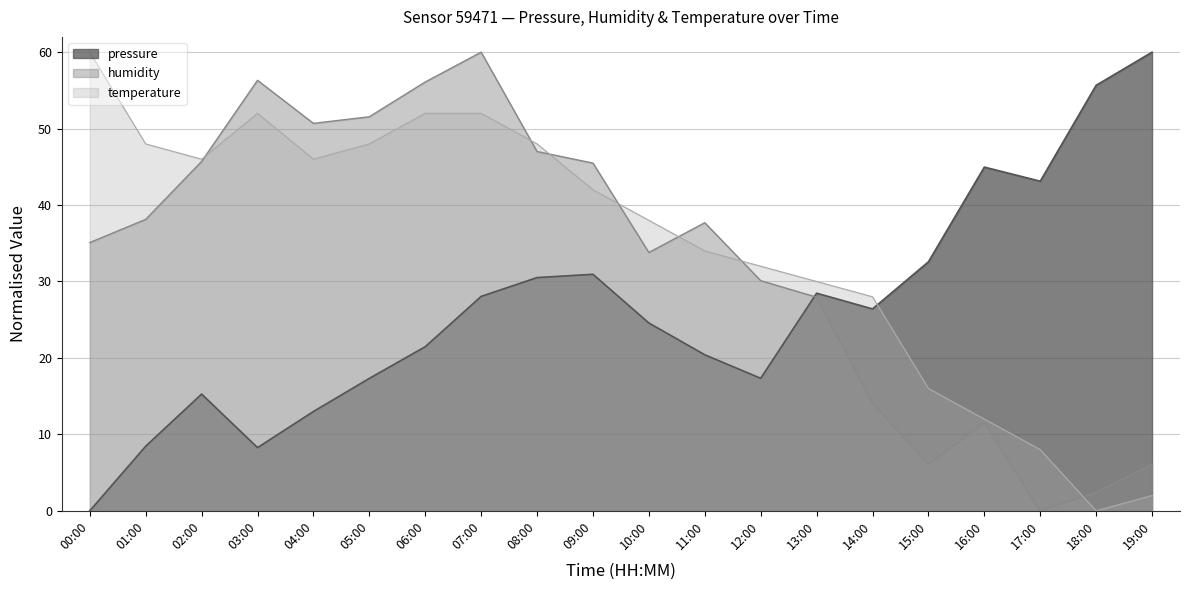

What are all the series names shown in the legend?

pressure, humidity, temperature